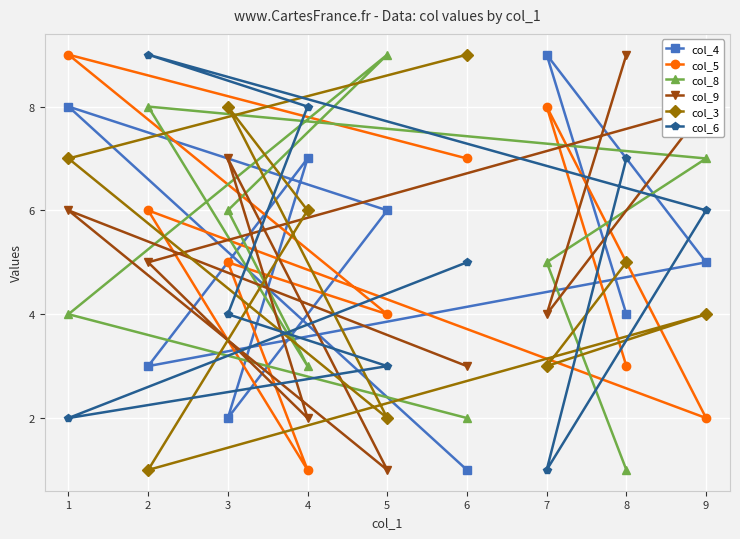

Which series changed the most between 8 and 9?

col_8